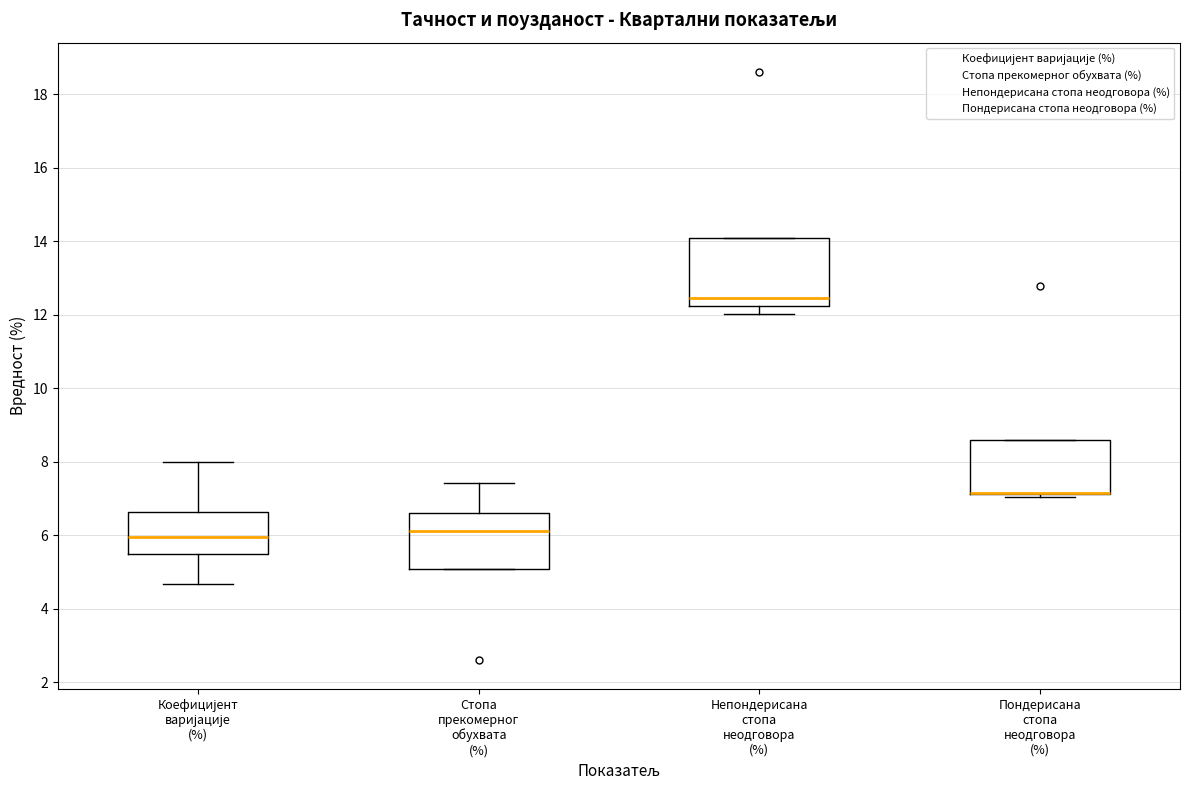

Comparing the boxes themselves (not the whiskers), which one is the tallest?

Непондерисана стопа неодговора (%)